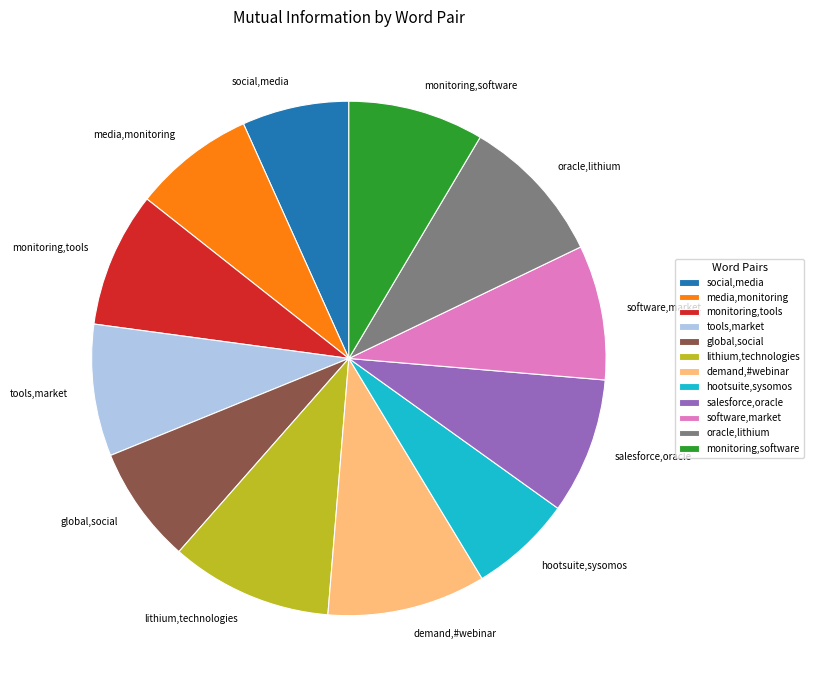

Do social,media and media,monitoring together represent more than half of the pie?

No